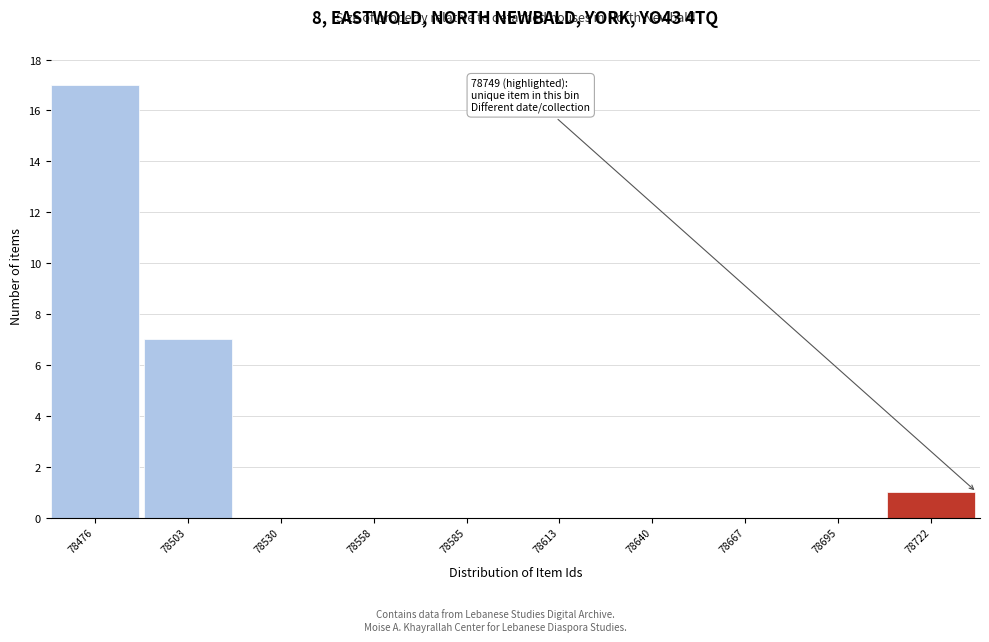

Reading left to right, transcribe all the data shown in this chart.

78476=17	78503=7	78530=0	78558=0	78585=0	78613=0	78640=0	78667=0	78695=0	78722=1